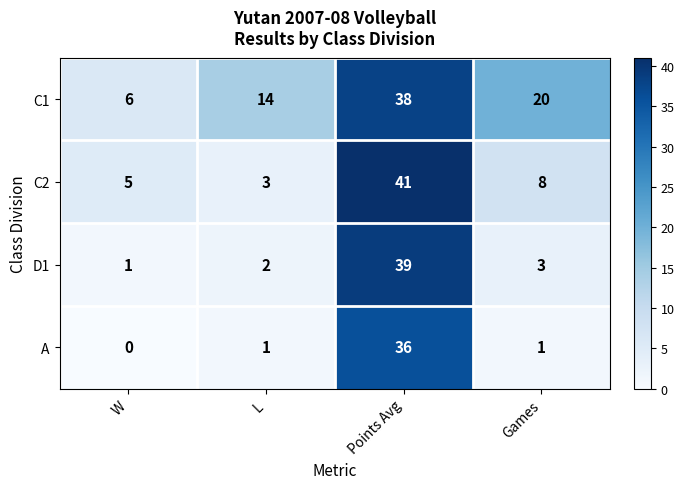

Which series has the largest total across all categories?

C1